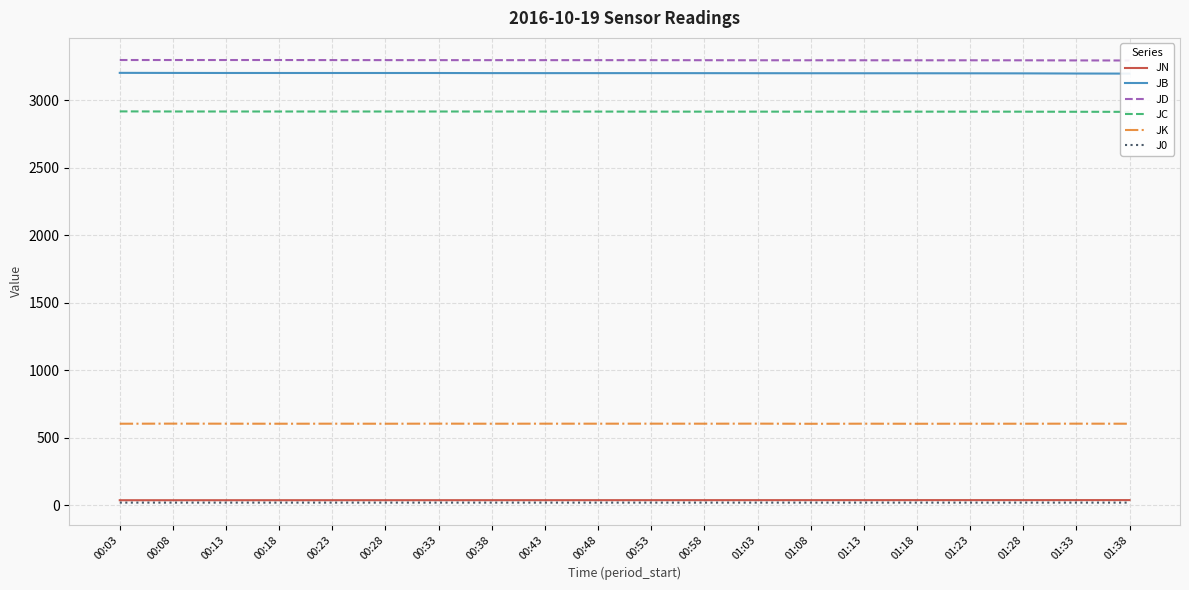

Reading left to right, what are all the values shown in this chart?

JN: 38.7	38.7	38.8	38.8	38.9	38.9	39.0	39.0	39.1	39.1	39.2	39.2	39.3	39.3	39.4	39.4	39.5	39.5	39.6	39.6
JB: 3201.0	3200.5	3200.1	3200.0	3200.0	3200.0	3199.9	3199.1	3199.0	3199.0	3199.0	3198.8	3198.4	3198.2	3198.0	3198.0	3197.7	3197.2	3196.1	3195.4
JD: 3296.0	3296.0	3296.0	3295.9	3295.5	3295.2	3295.1	3295.0	3295.0	3295.0	3294.9	3294.6	3294.2	3294.1	3294.0	3294.0	3294.0	3293.9	3293.1	3292.6
JC: 2915.8	2915.2	2915.0	2915.0	2915.0	2915.0	2915.0	2915.0	2914.8	2914.5	2914.2	2914.0	2914.0	2914.0	2914.0	2914.0	2914.0	2913.8	2913.0	2912.5
JK: 604.7	605.4	605.0	604.7	605.0	604.7	605.3	604.8	605.1	605.0	605.2	604.9	605.3	604.3	605.0	604.5	604.8	604.7	605.1	604.7
J0: 20.9	20.9	20.9	20.8	20.8	20.9	20.9	20.9	20.9	20.8	20.8	20.9	20.9	20.9	20.9	20.9	20.8	20.9	20.9	20.9